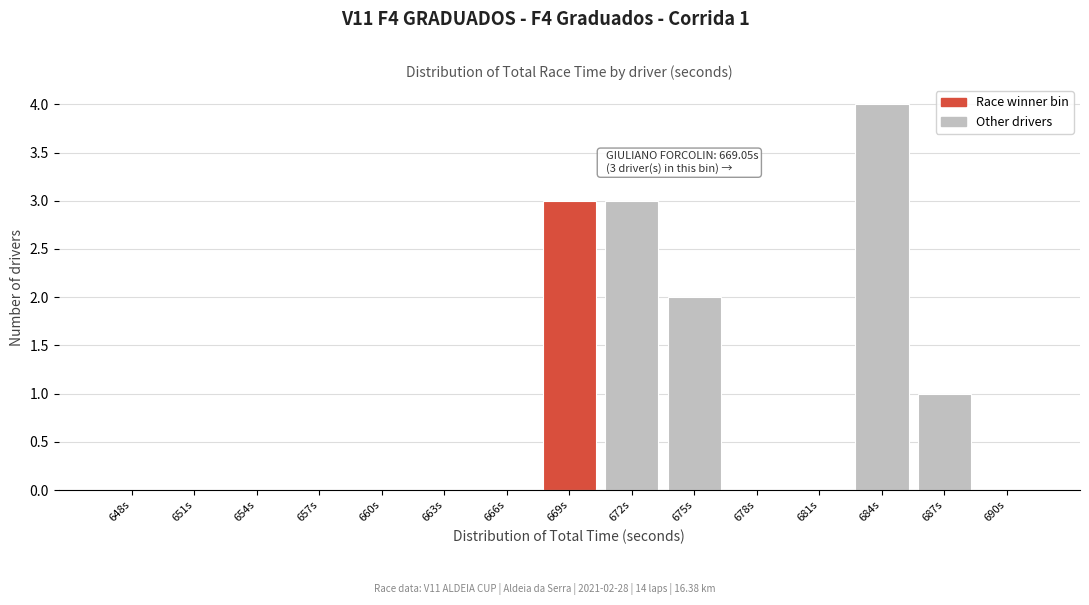

Reading right to left, list all the values displayed in this chart.

690s=0	687s=1	684s=4	681s=0	678s=0	675s=2	672s=3	669s=3	666s=0	663s=0	660s=0	657s=0	654s=0	651s=0	648s=0